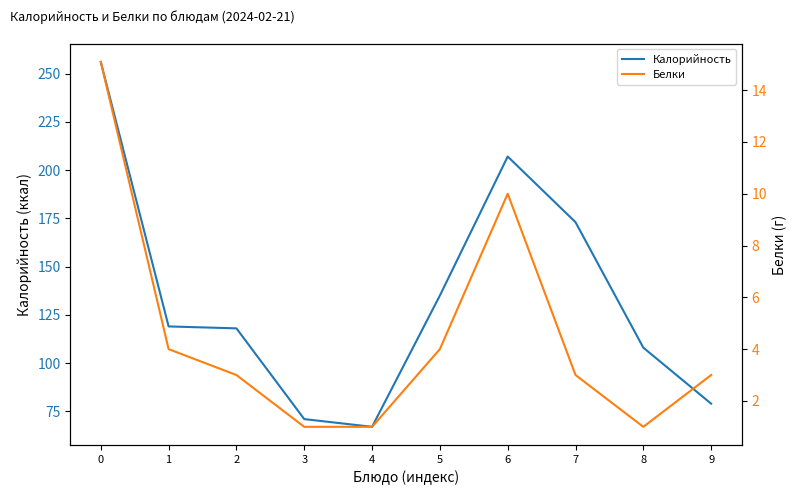

The value of Белки at 2 is 3.0. True or false?

True